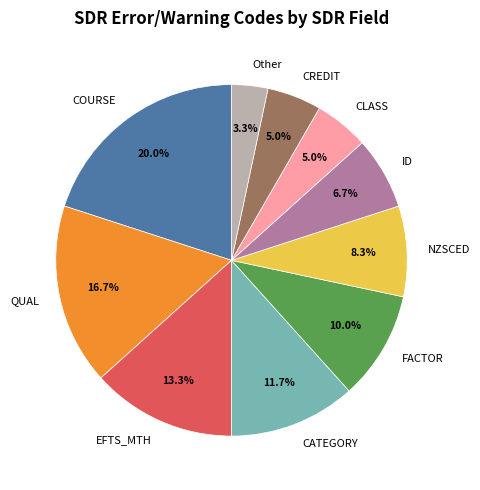

What portion of the pie excludes EFTS_MTH?

86.7%